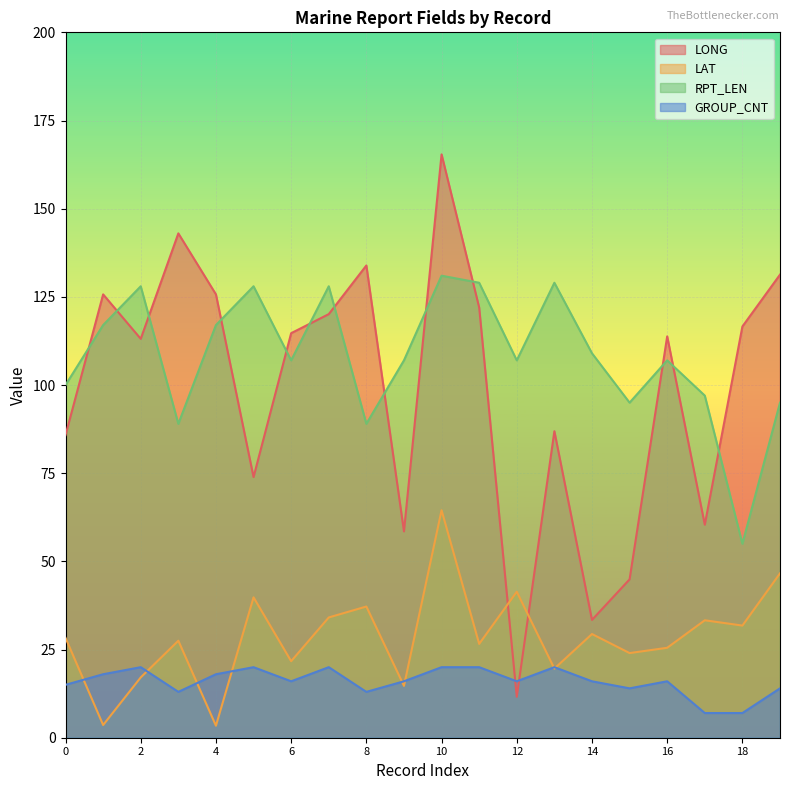

True or false: RPT_LEN and GROUP_CNT cross at least once.

False